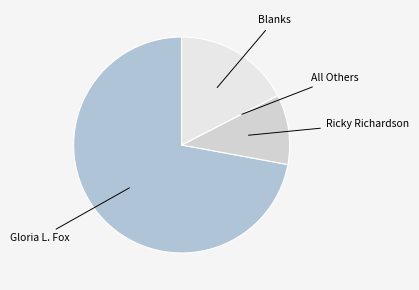

What is the largest slice in the pie chart?

Gloria L. Fox